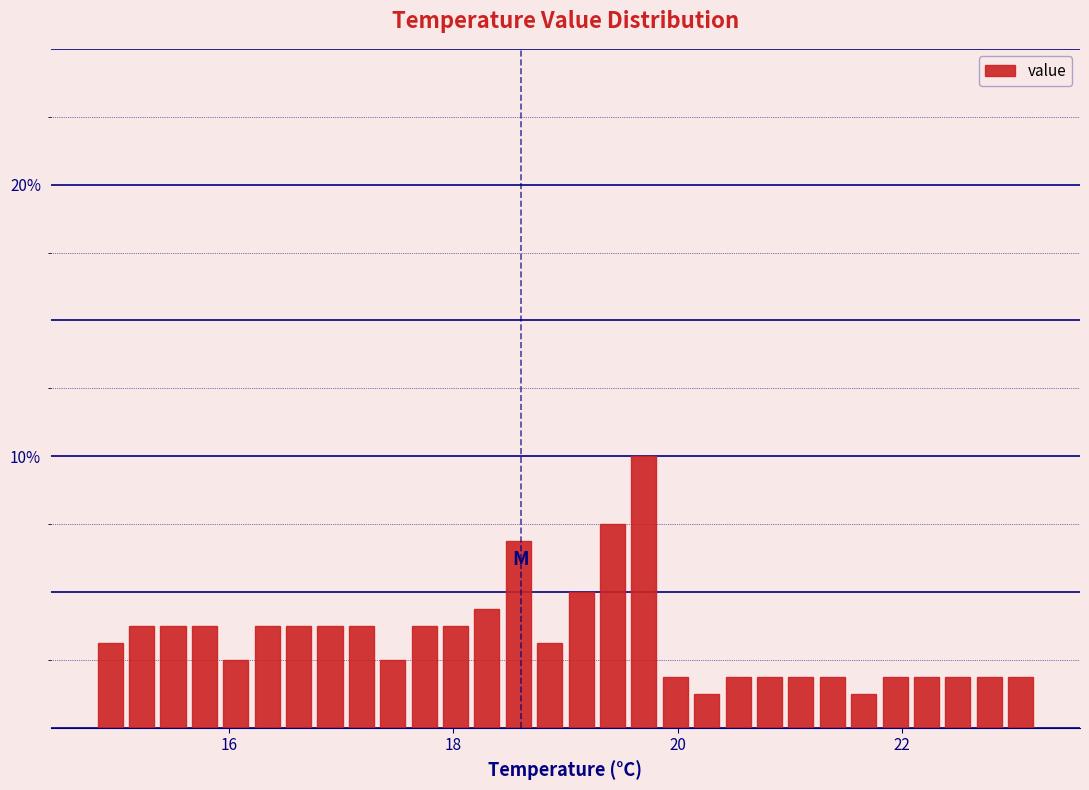

Around what value on the x-axis is the tallest bar? Give the approximate position of its centre, as read against the axis.

19.8